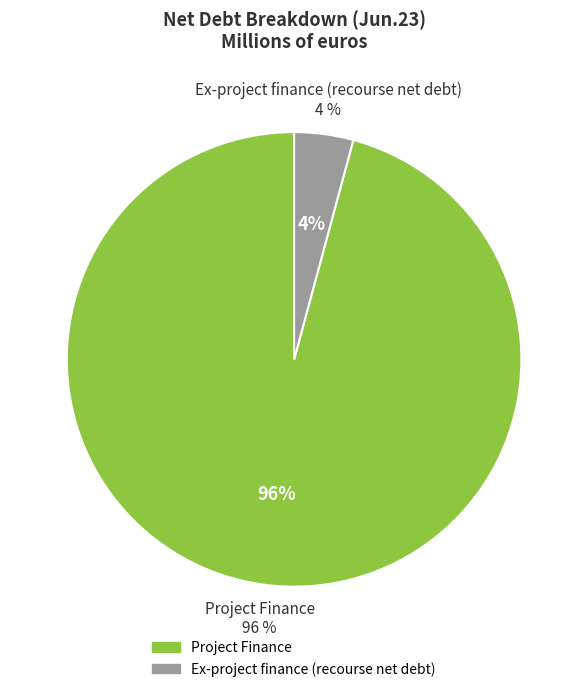

Which has a higher value, Ex-project finance (recourse net debt) or Project Finance?

Project Finance